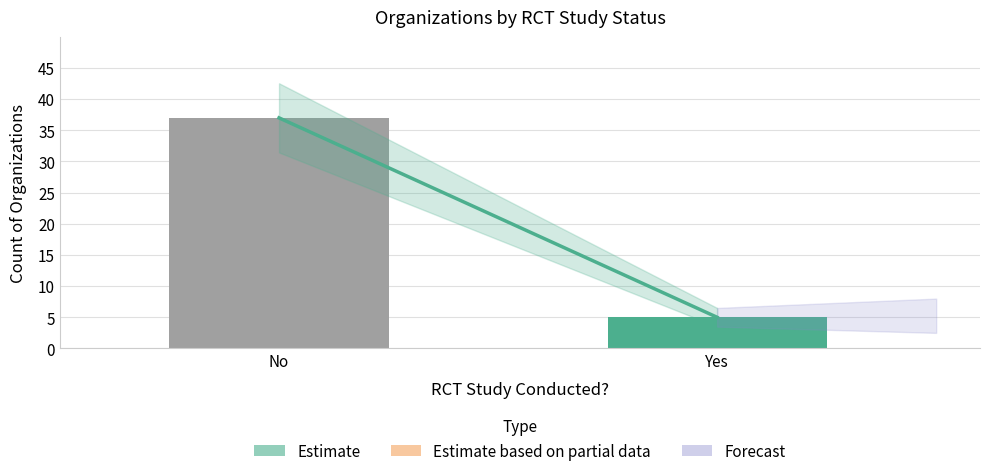

Count the values in the range 5 to 37.

2